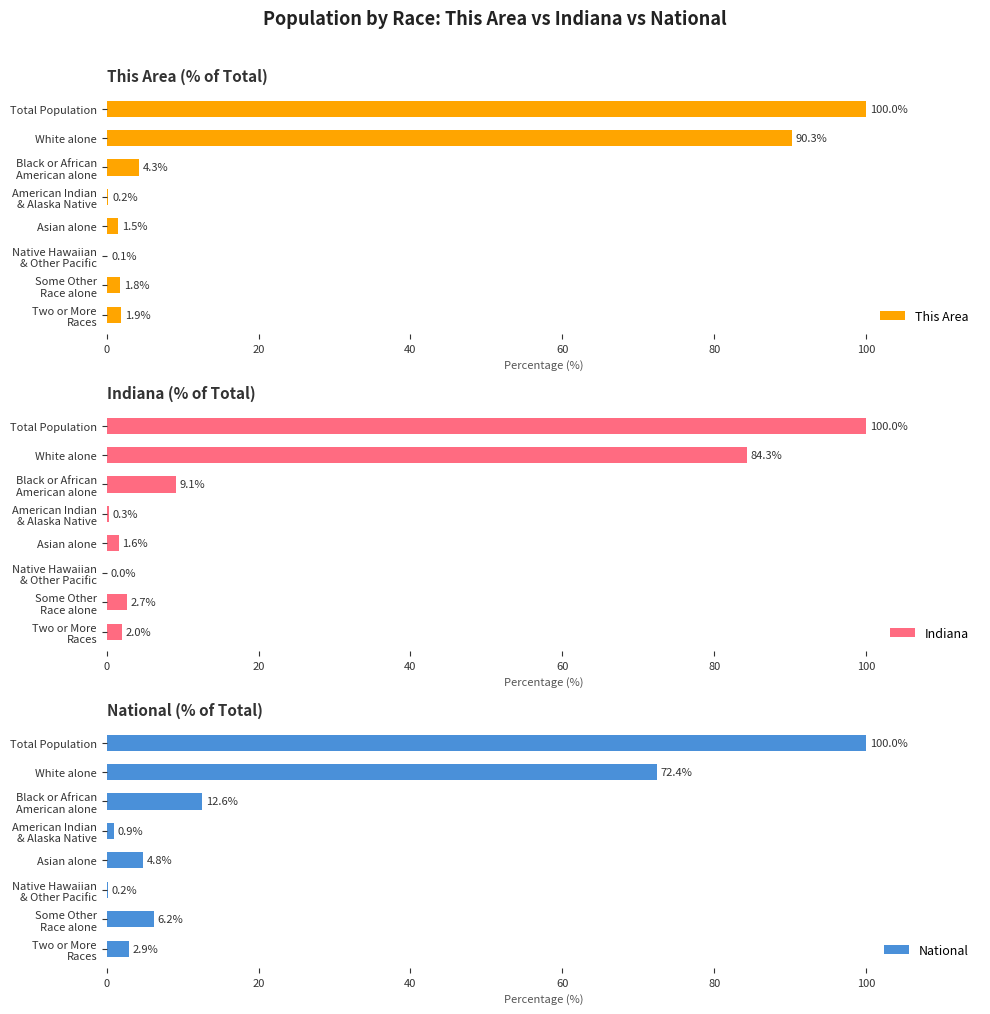

Is it true that National equals 47.3 at White alone?

False